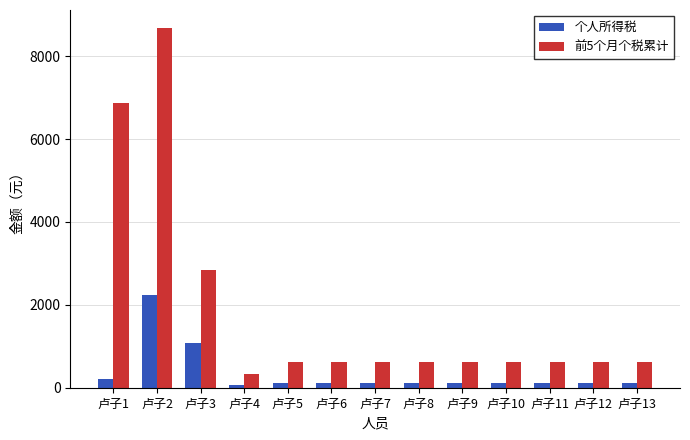

Rank the series by their maximum value, from highest to lowest.

前5个月个税累计, 个人所得税